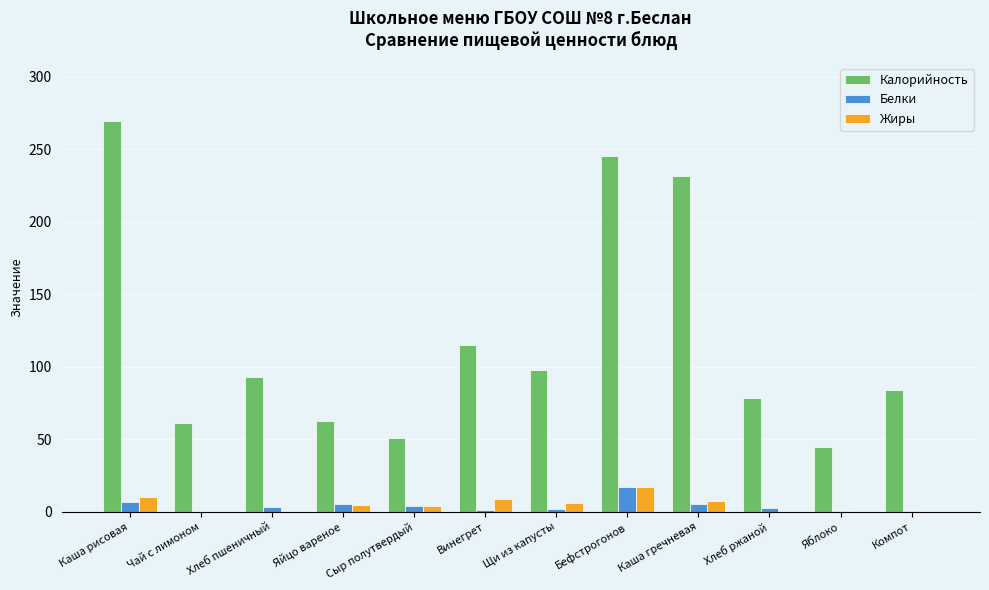

Is the value of Жиры at Чай с лимоном greater than the value of Калорийность at Яблоко?

No